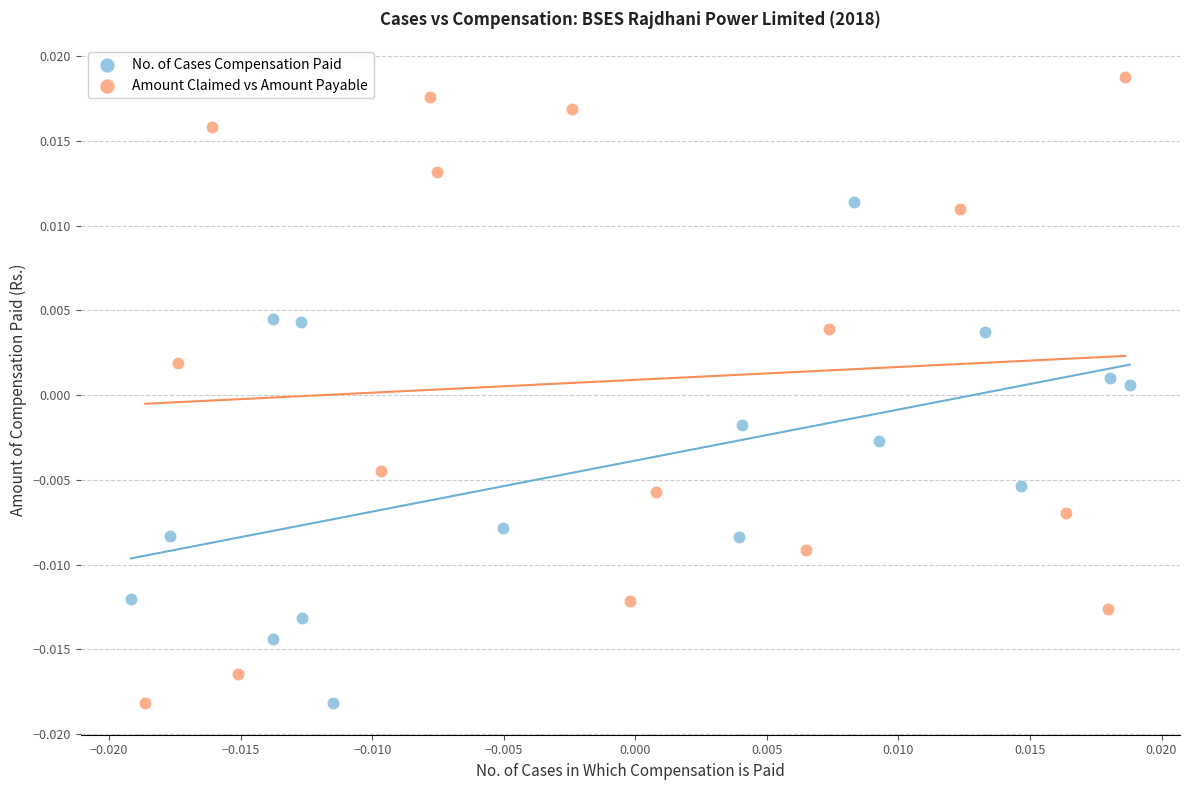

Which series has the widest spread of Y values?

Amount Claimed vs Amount Payable